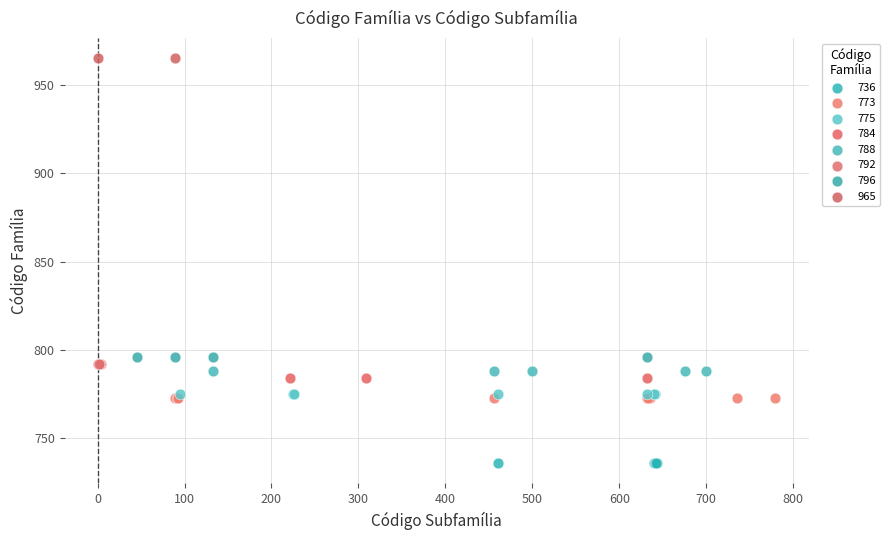

Which series contains the lowest Y value?

736